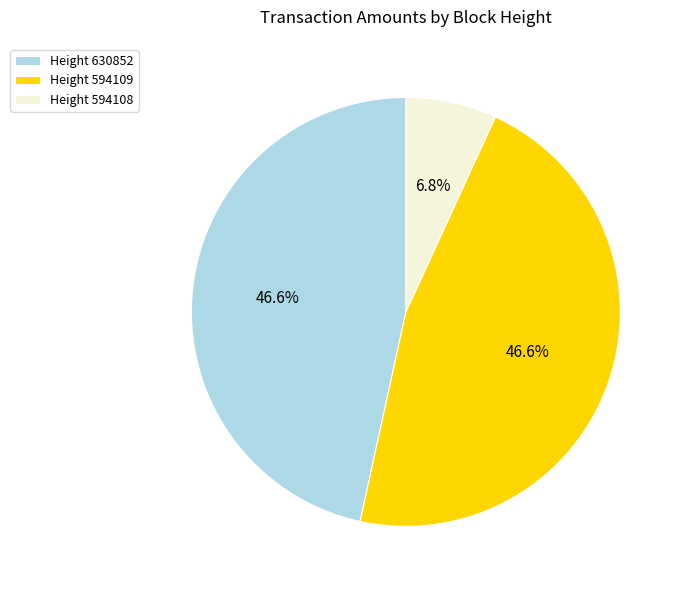

How many segments does this pie chart have?

3